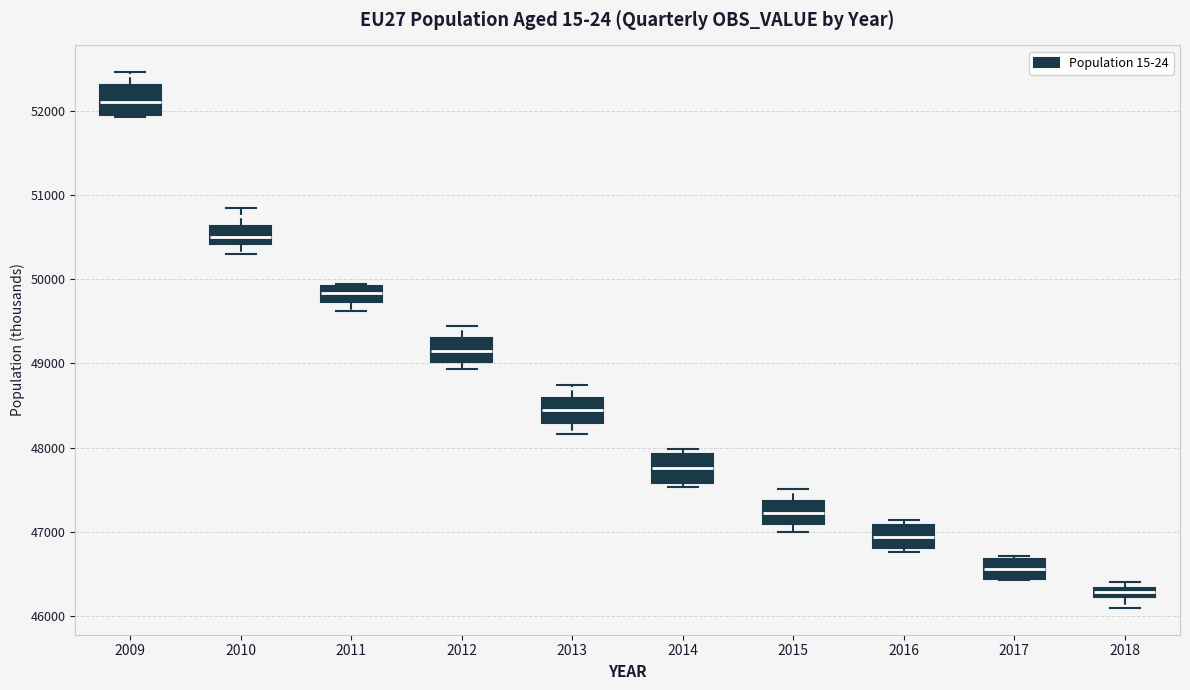

Which box has the lowest median line?

2018